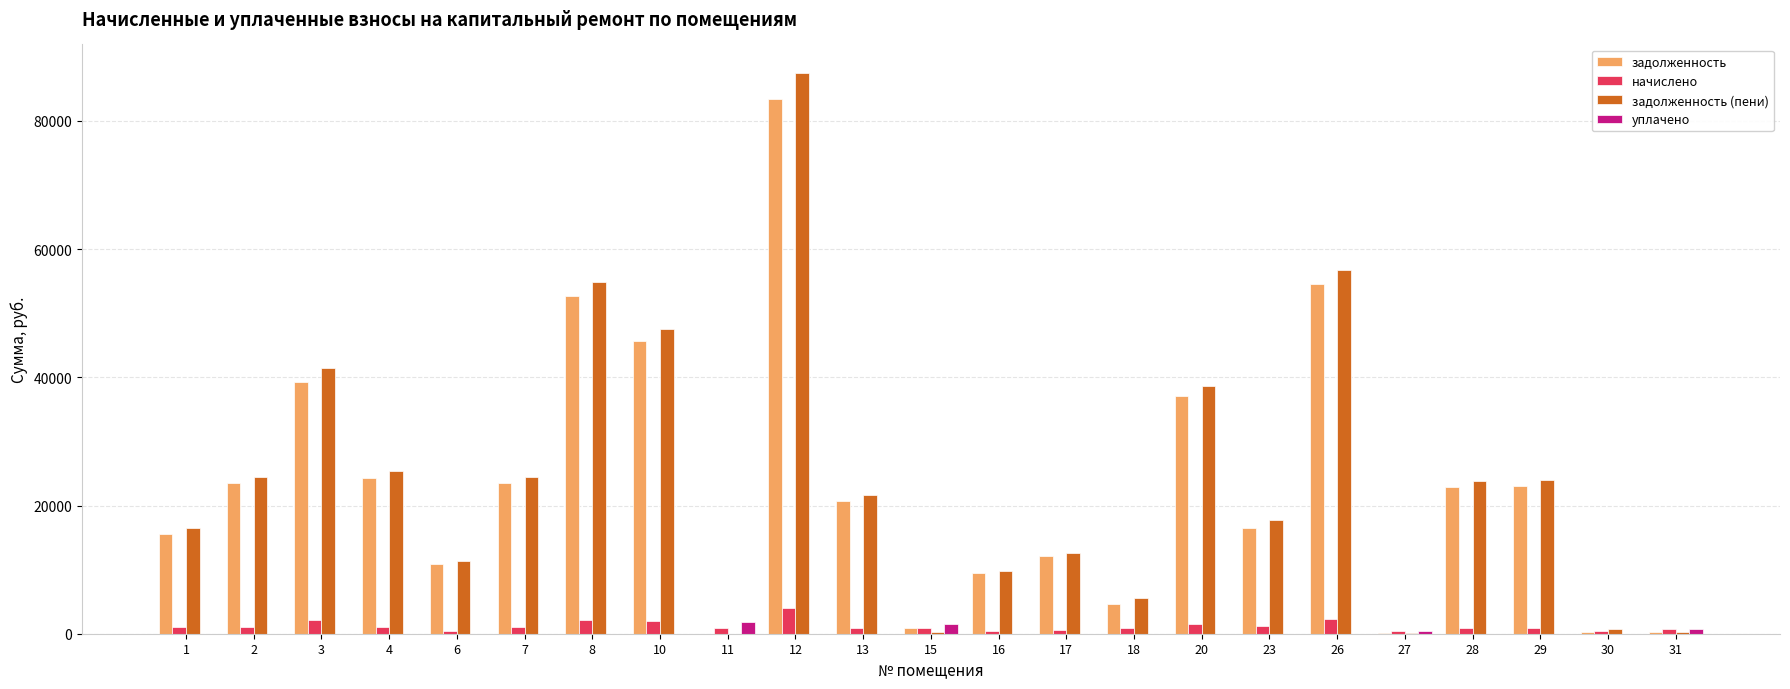

What is the sum of all задолженность values?

521470.5